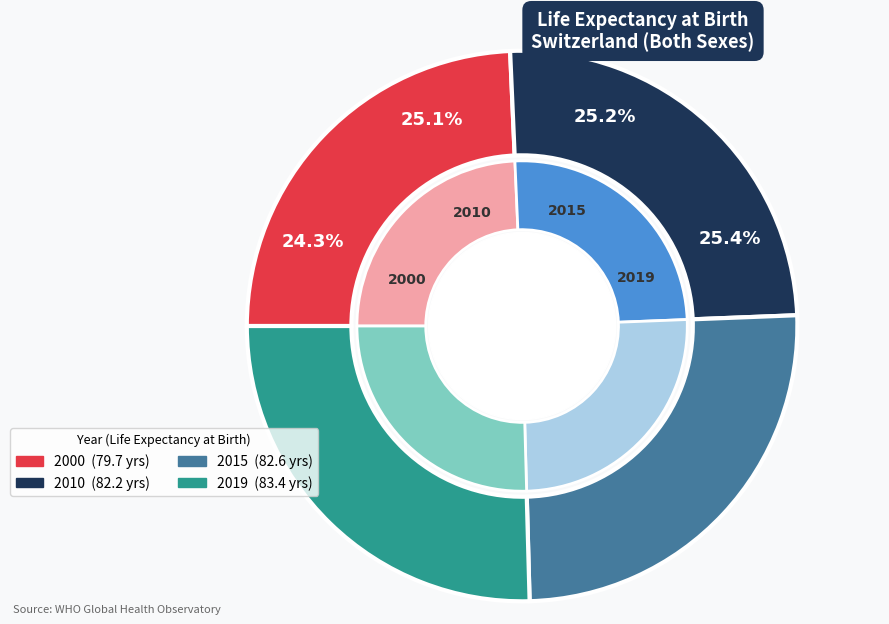

Between 2010 and 2015, which is larger?

2015